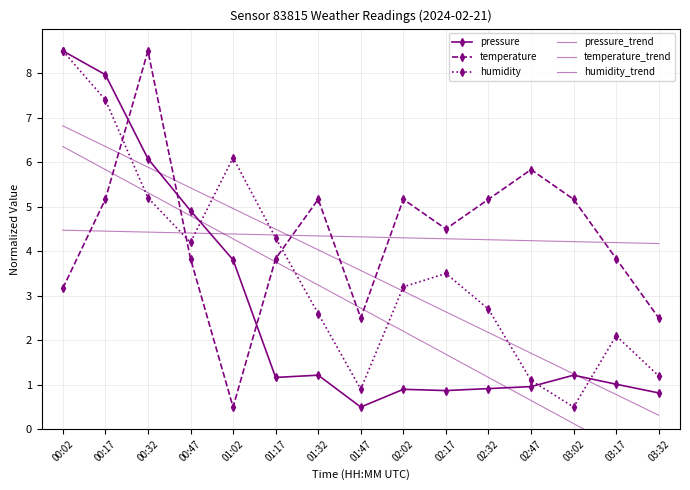

How many intersections are there between humidity_trend and temperature?

5